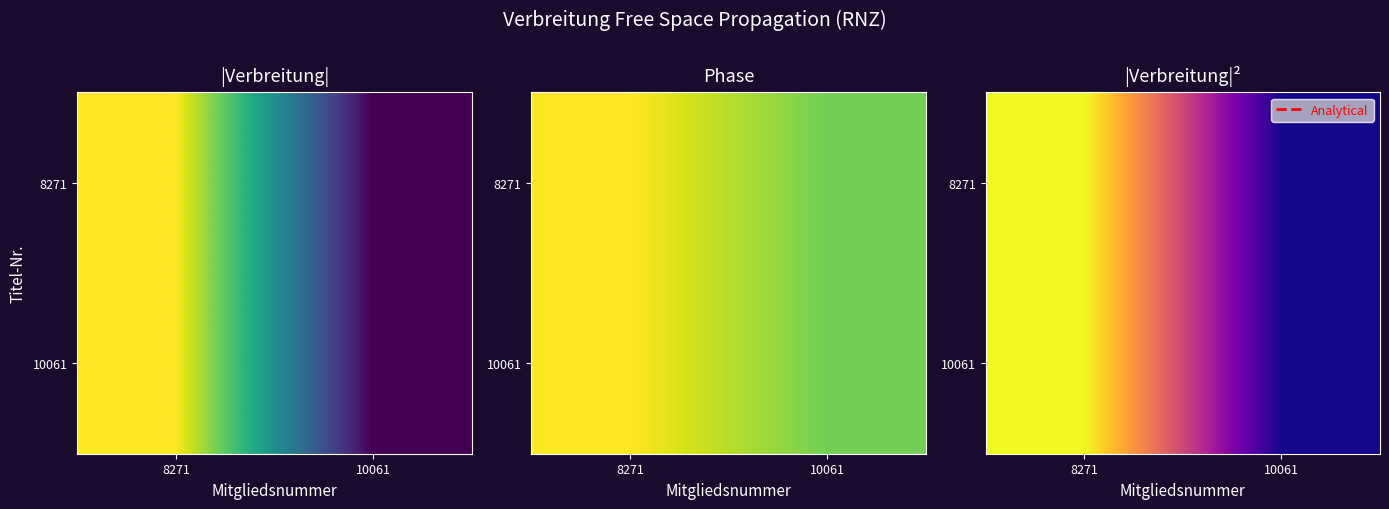

Where is 10061 nearest to the value 0?

10061